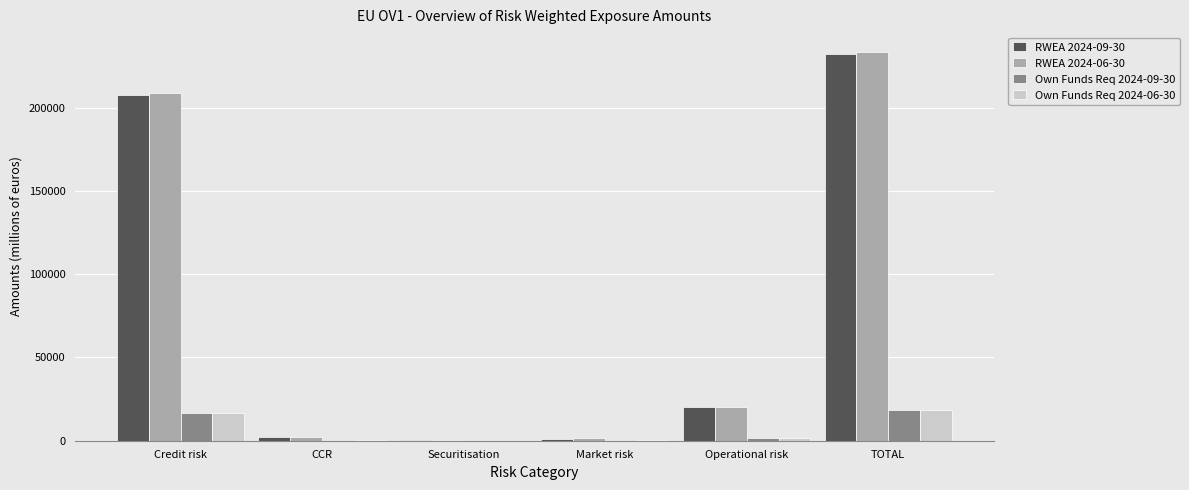

How many groups of bars are there?

6